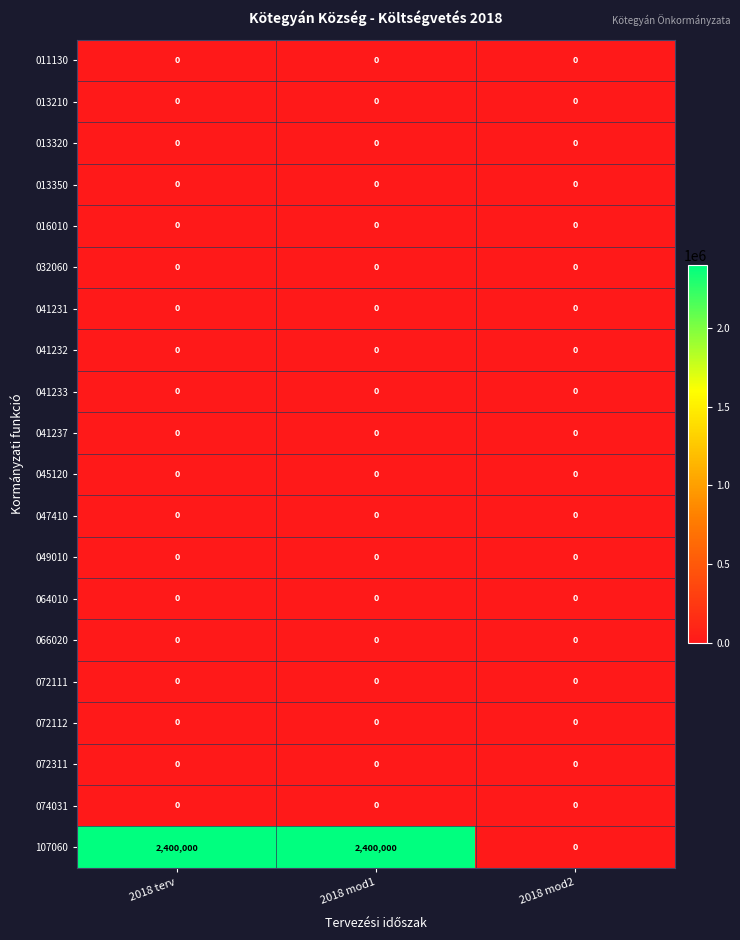

What is the greatest value displayed?

2400000